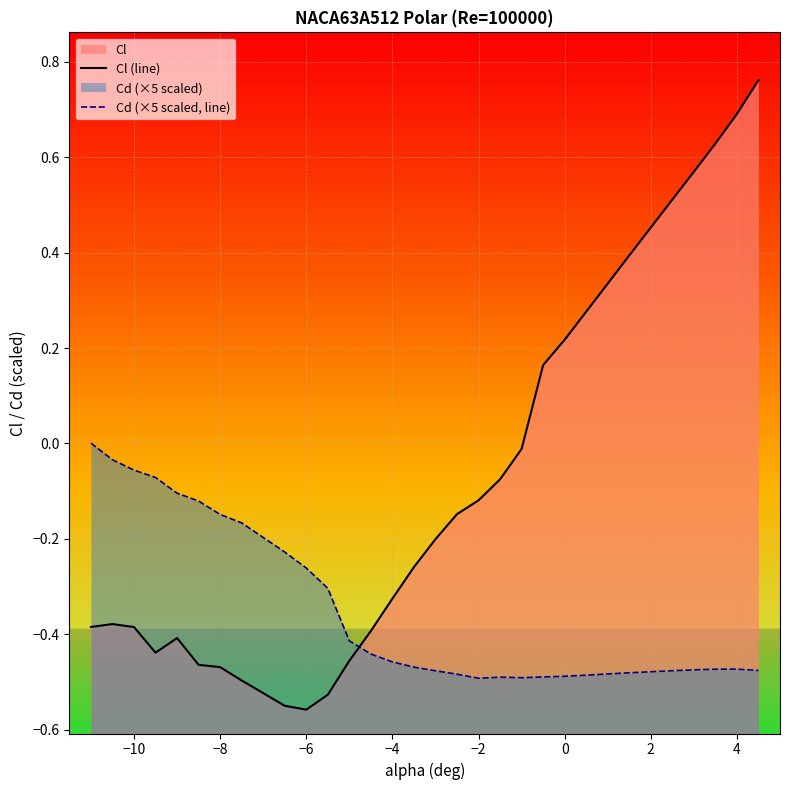

Rank the series at 0 from lowest to highest value.

Cd (×5 scaled, line), Cl (line)